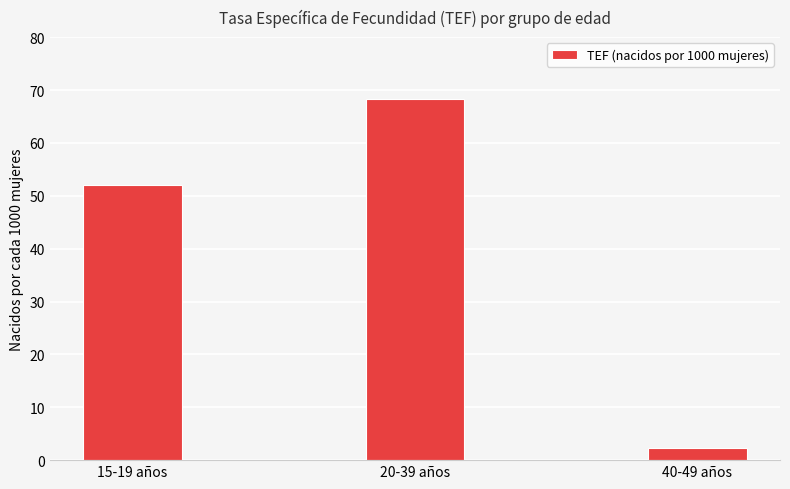

The value at 20-39 años is 121.7. True or false?

False